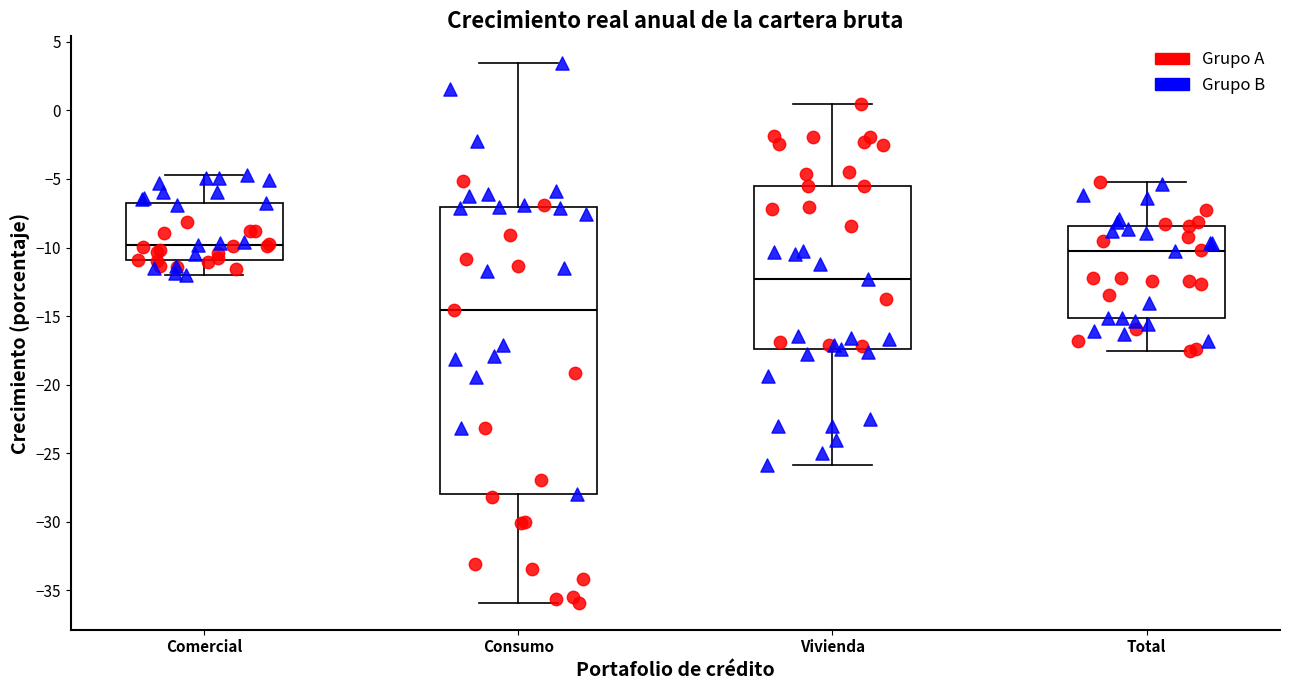

Which box is the tallest, from its lower edge to its upper edge?

Consumo